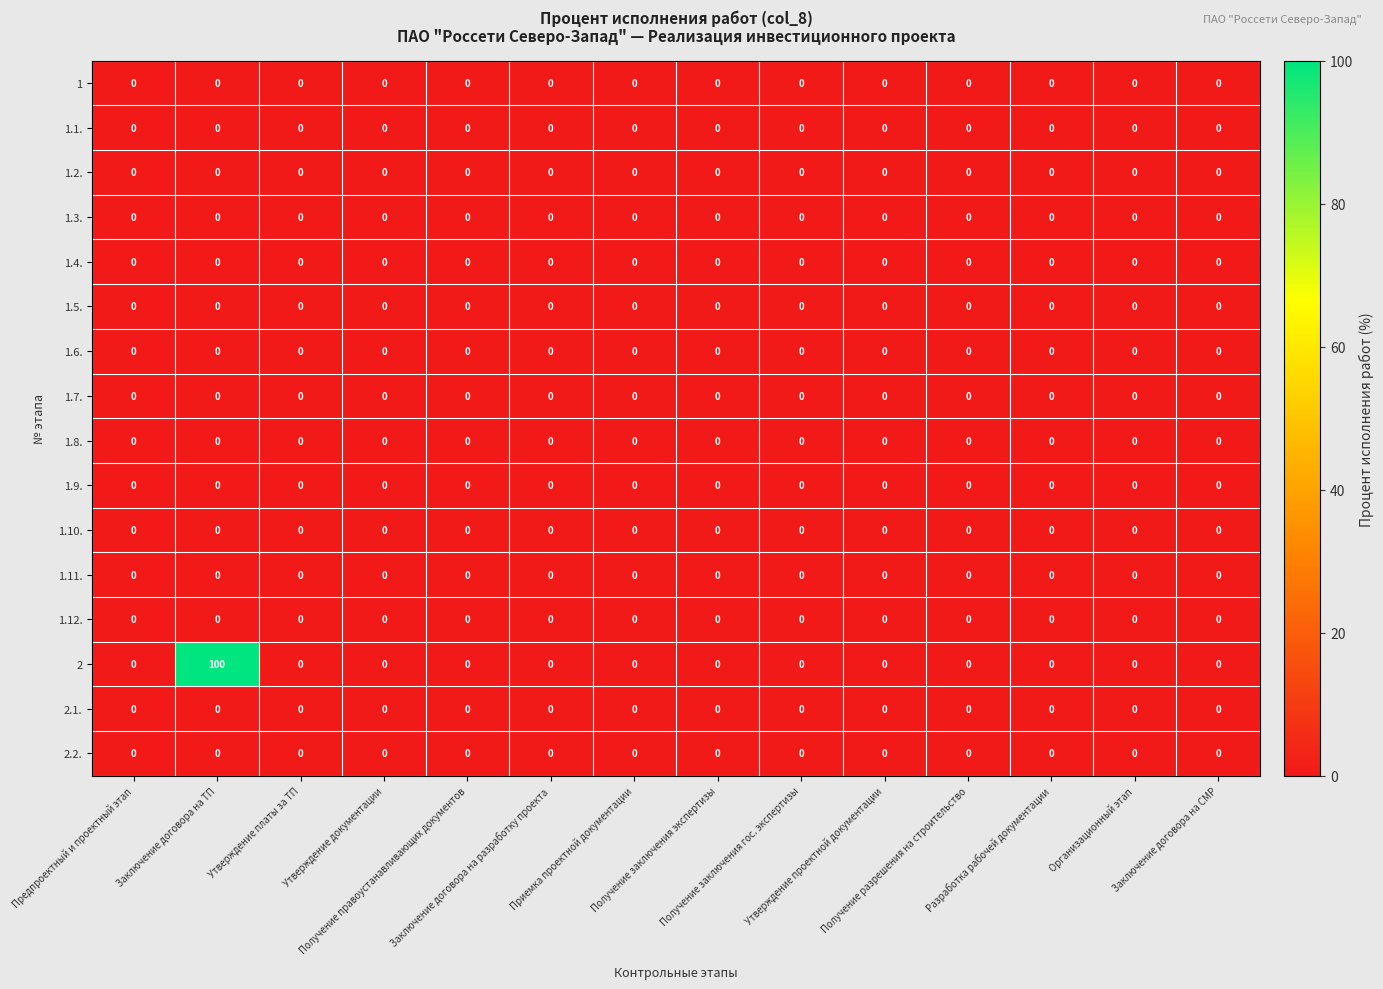

What is the maximum value shown in the chart?

100